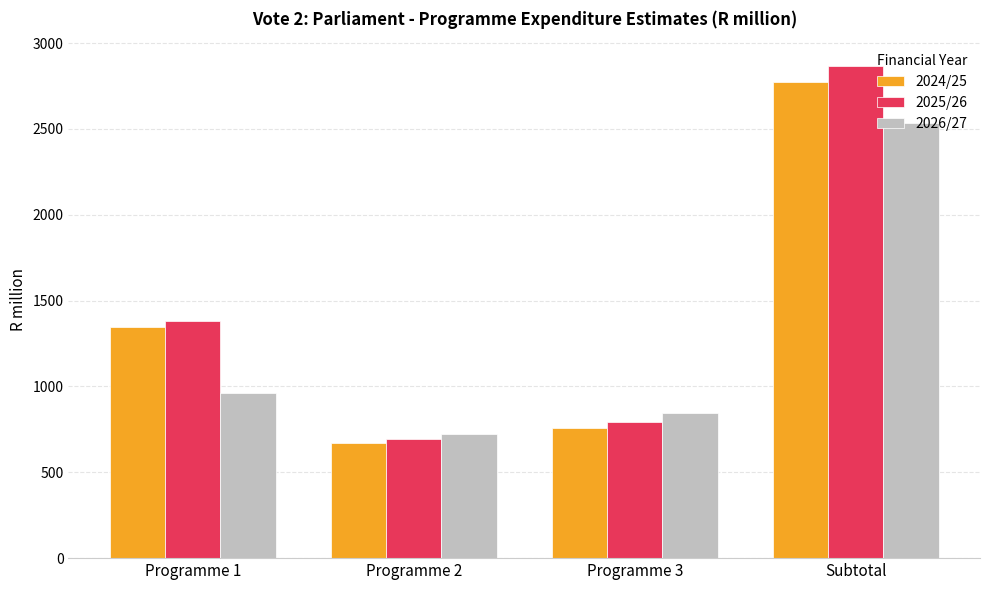

The value of 2026/27 at Programme 3 is 428.5. True or false?

False